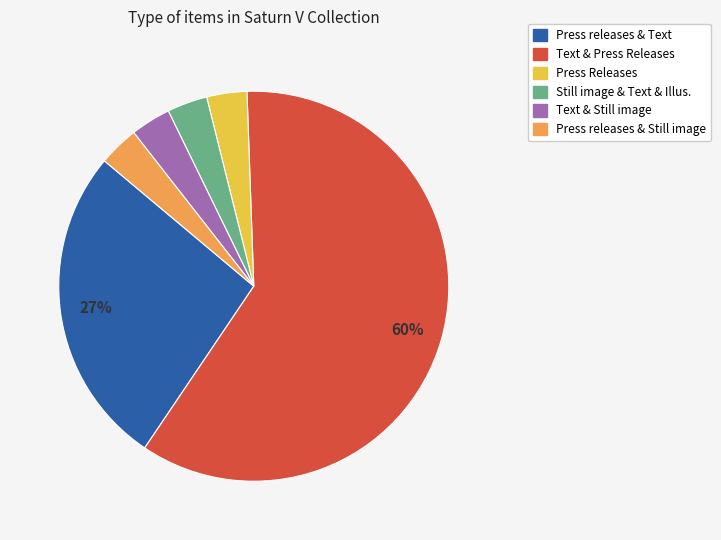

To the nearest percent, what is the average slice percentage?

17%